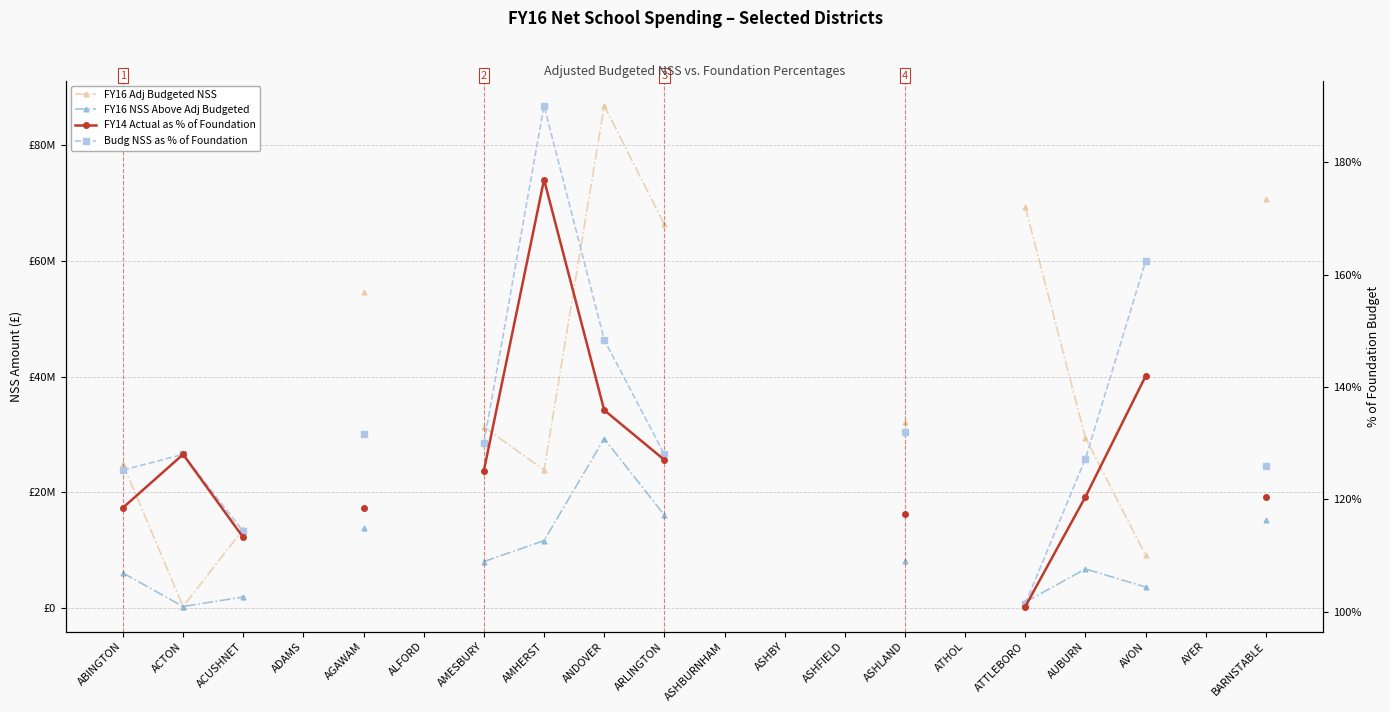

Rank the series by their maximum value, from highest to lowest.

FY16 Adj Budgeted NSS, FY16 NSS Above Adj Budgeted, Budg NSS as % of Foundation, FY14 Actual as % of Foundation